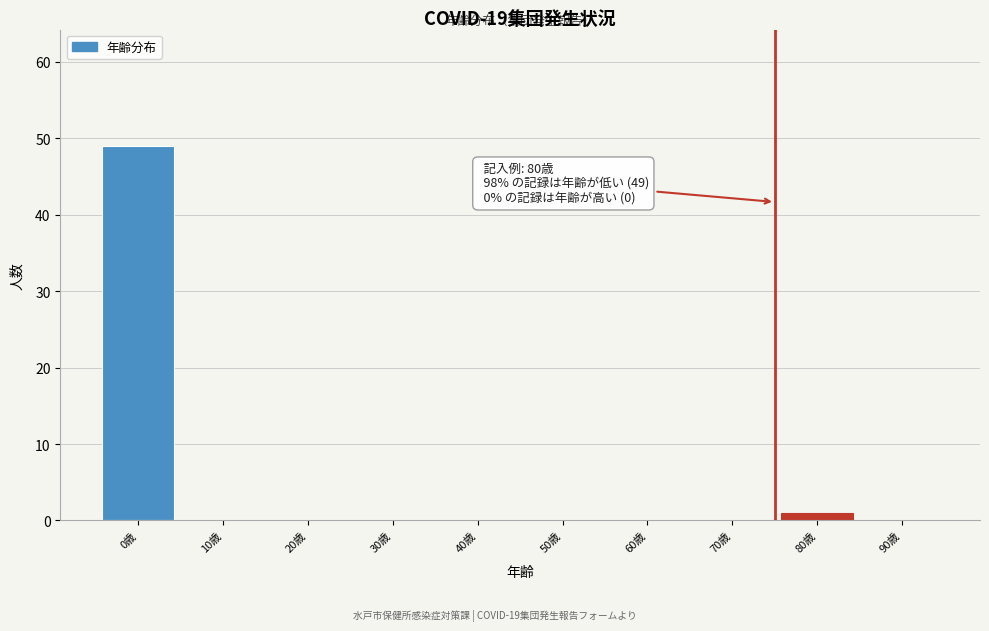

Reading left to right, transcribe all the data shown in this chart.

0歳=49	10歳=0	20歳=0	30歳=0	40歳=0	50歳=0	60歳=0	70歳=0	80歳=1	90歳=0